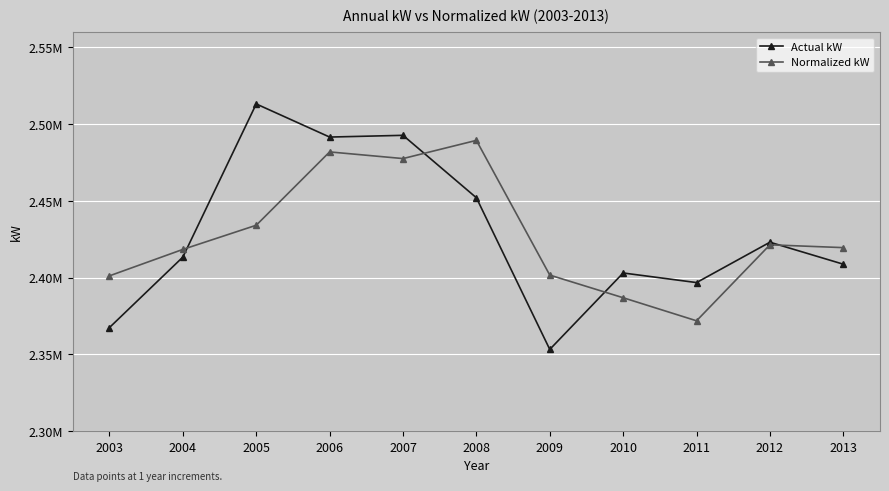

True or false: Actual kW has a value of 3933500.3 at 2010.

False